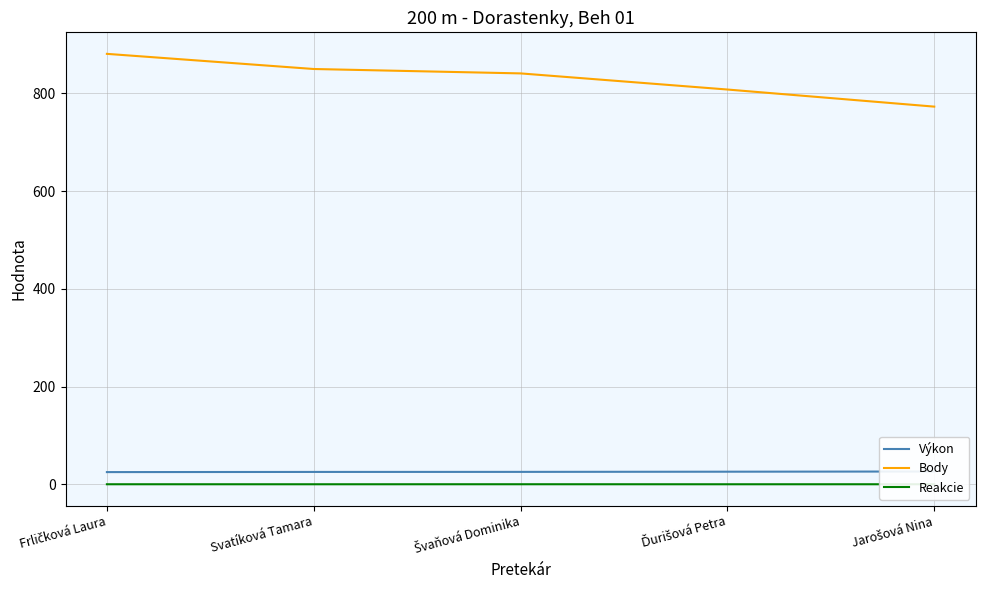

What is the difference between the second highest and second lowest values in the Body series?

42.0